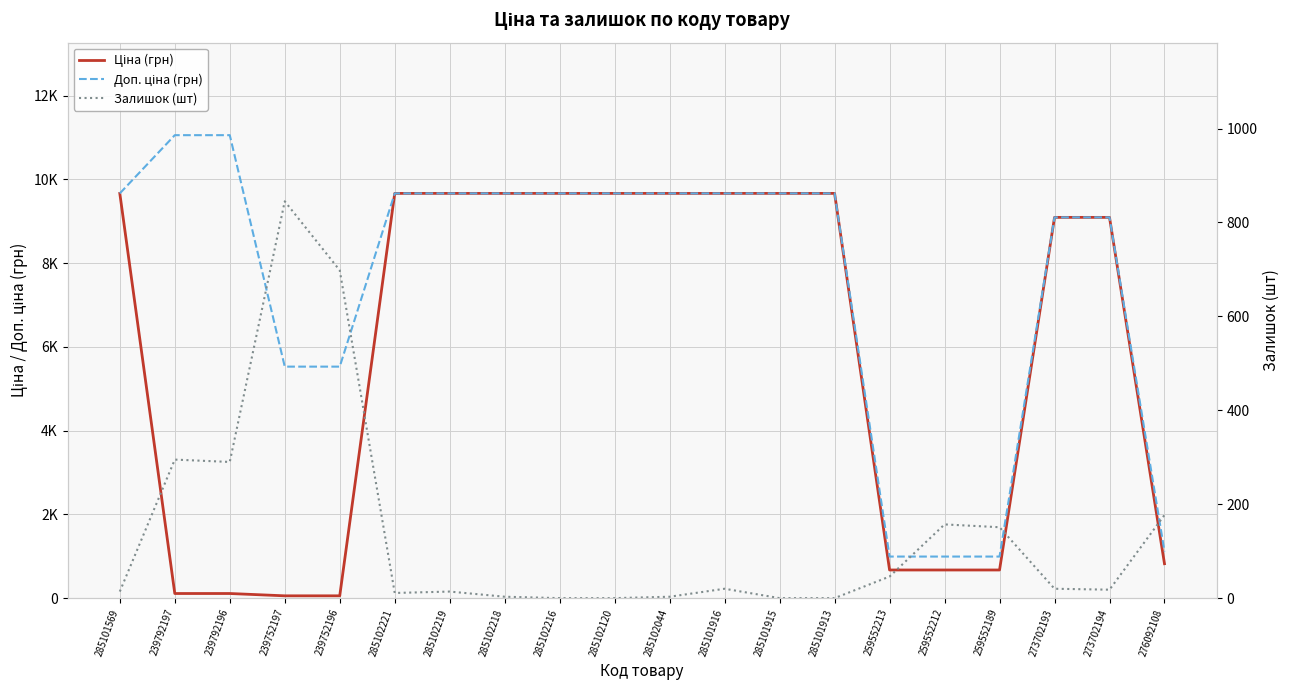

What position from the right is 285102221?

15